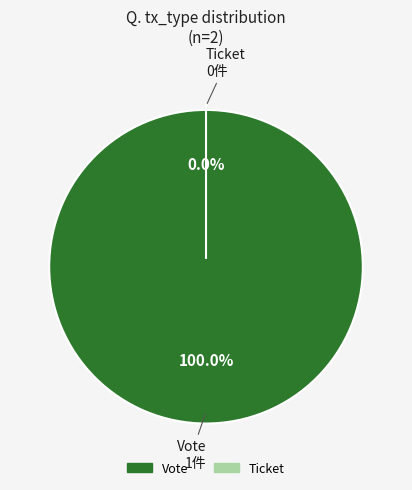

Which slice is the smallest?

Ticket